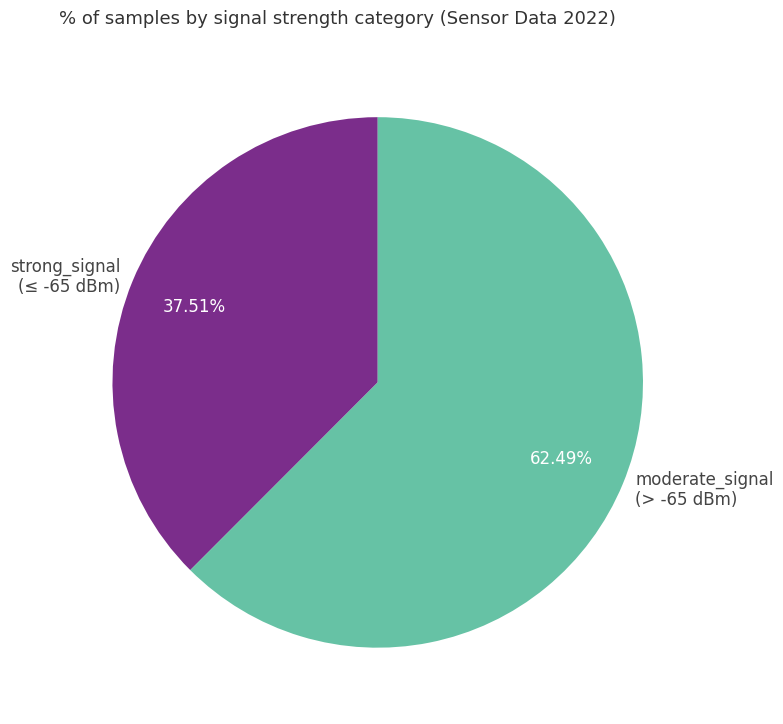

Which has a higher value, moderate_signal (> -65 dBm) or strong_signal (≤ -65 dBm)?

moderate_signal (> -65 dBm)